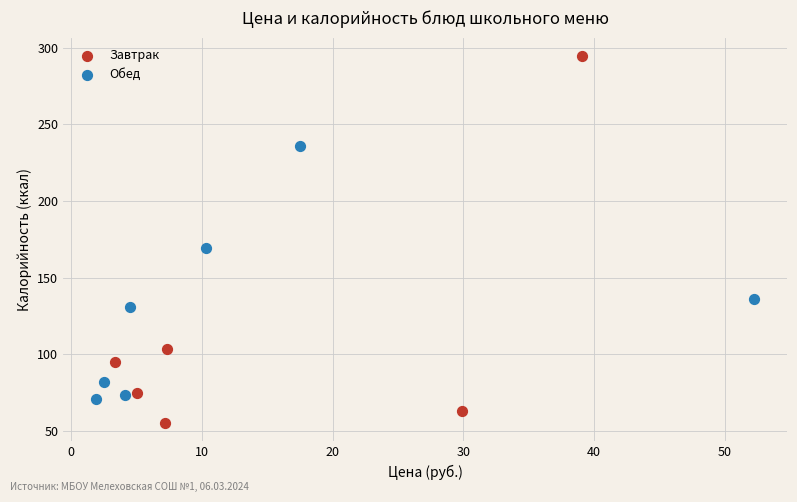

Which series contains the lowest Y value?

Завтрак